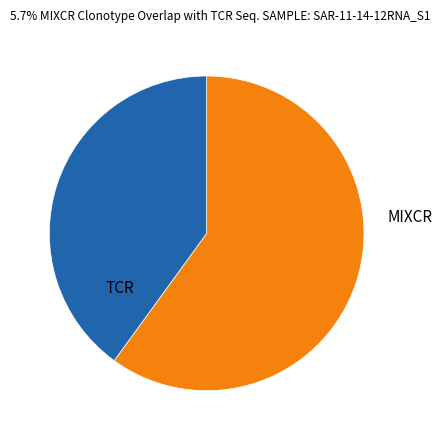

How many slices are in this pie chart?

2